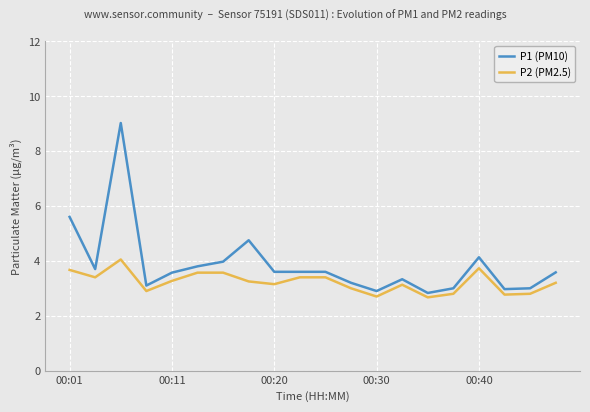

Which series has the widest spread of values?

P1 (PM10)